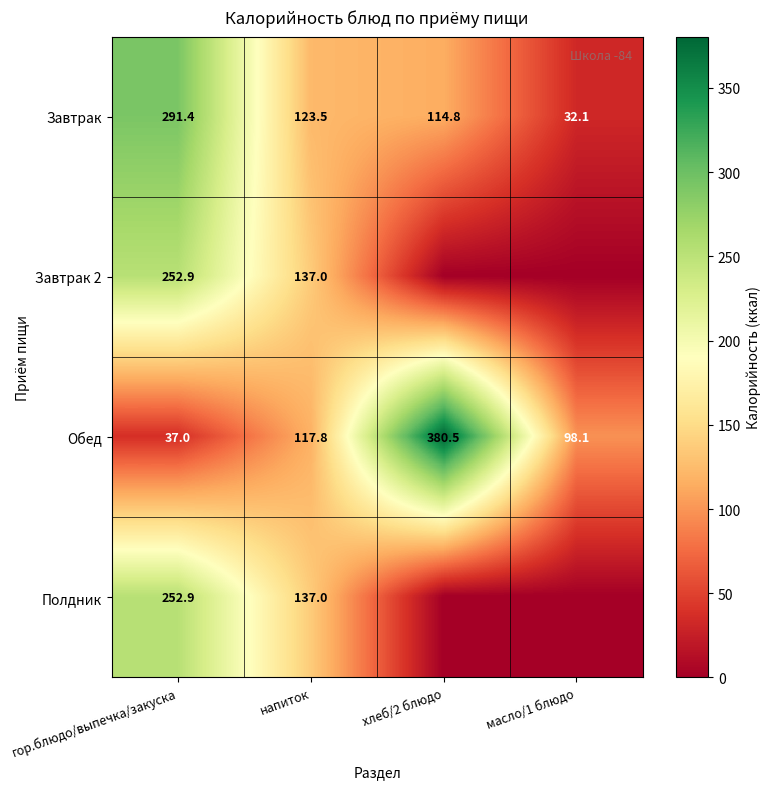

The value of Обед at гор.блюдо/выпечка/закуска is 37.0. True or false?

True